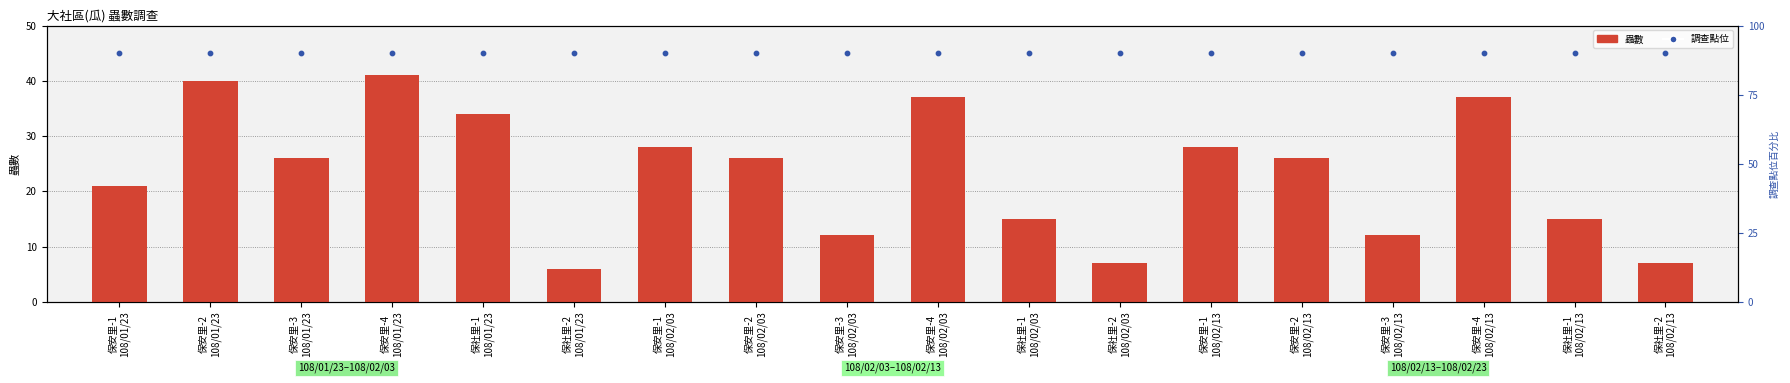

Which series has the widest spread of Y values?

蟲數